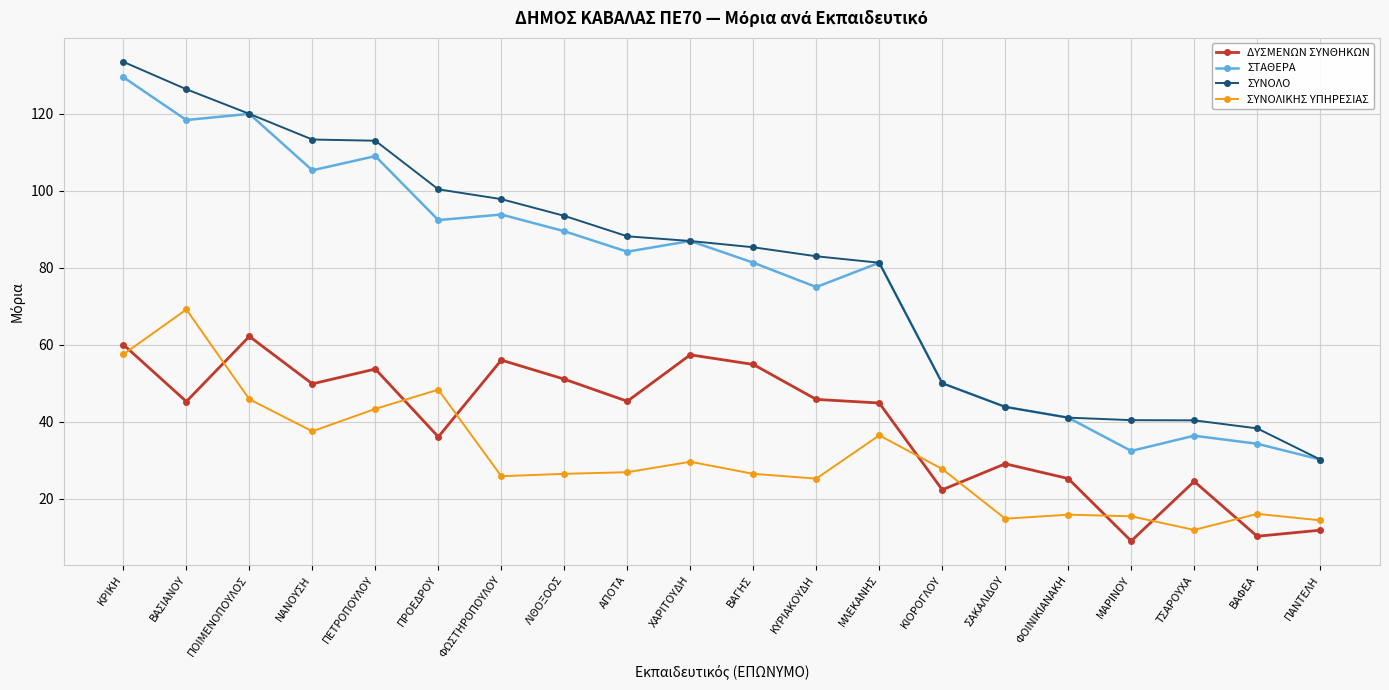

What is the average value of the ΣΤΑΘΕΡΑ series?

76.7